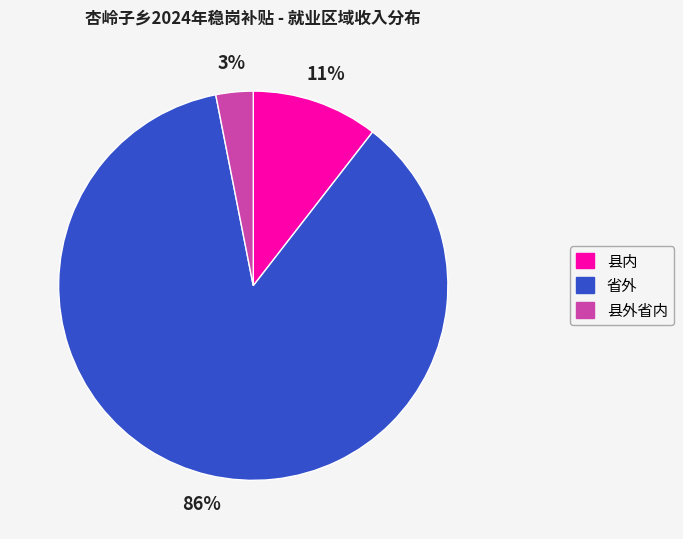

Is there a majority slice in this chart?

Yes